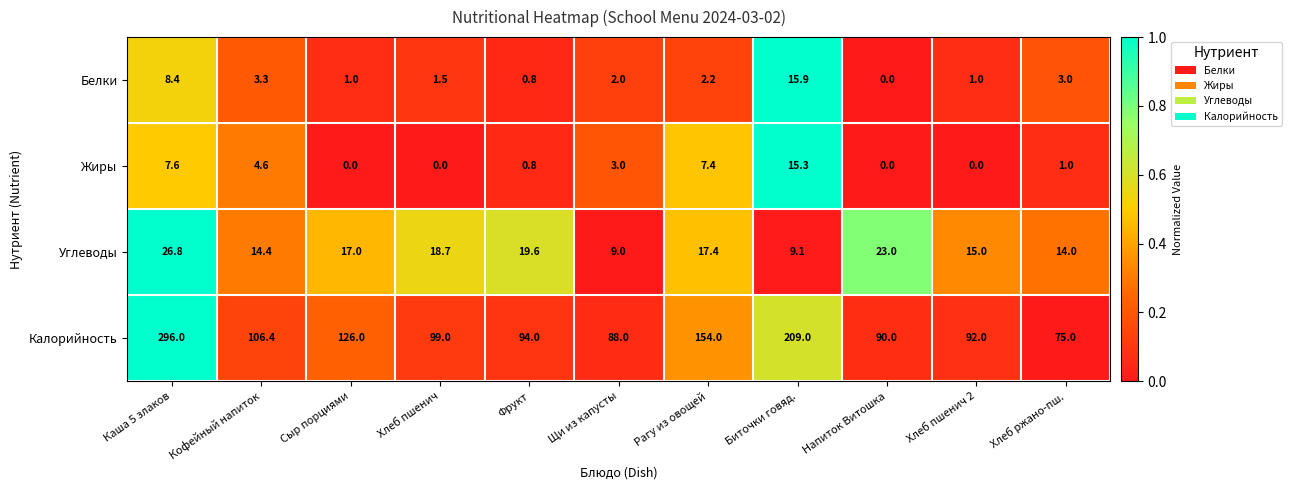

At which category is the sum across all series the highest?

Каша 5 злаков